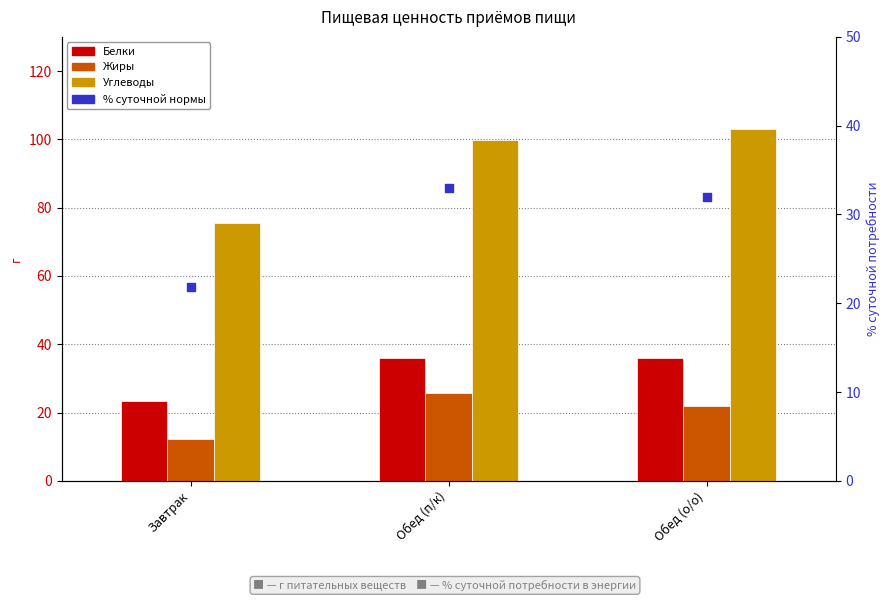

What is the total value across all series at Обед (о/о)?

192.8